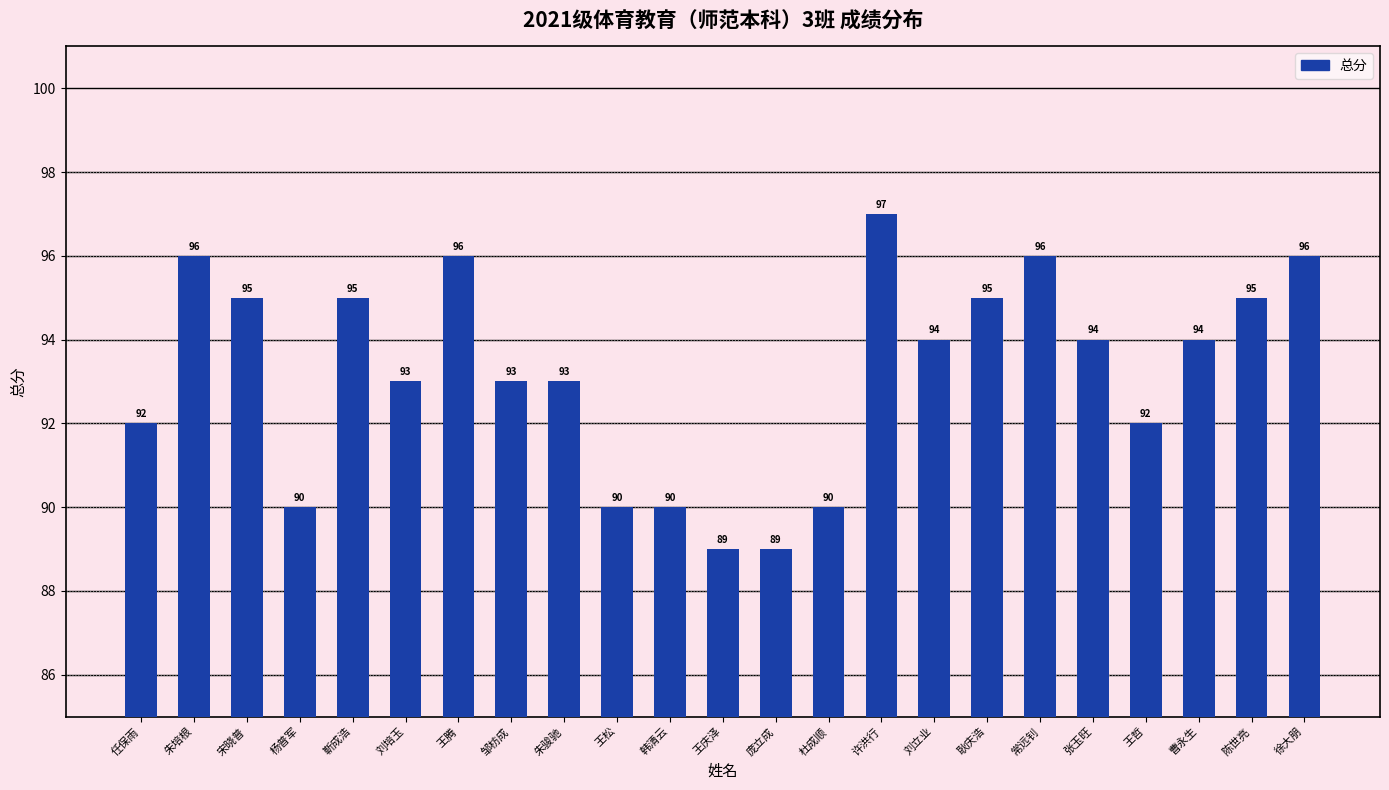

What is the difference between the second highest and minimum values?

7